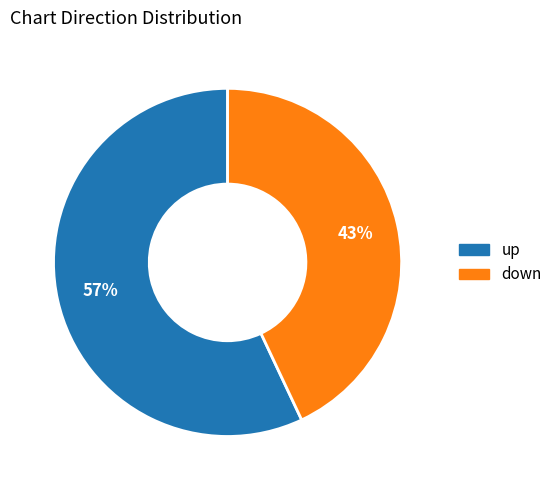

To the nearest percent, what is the average slice percentage?

50%